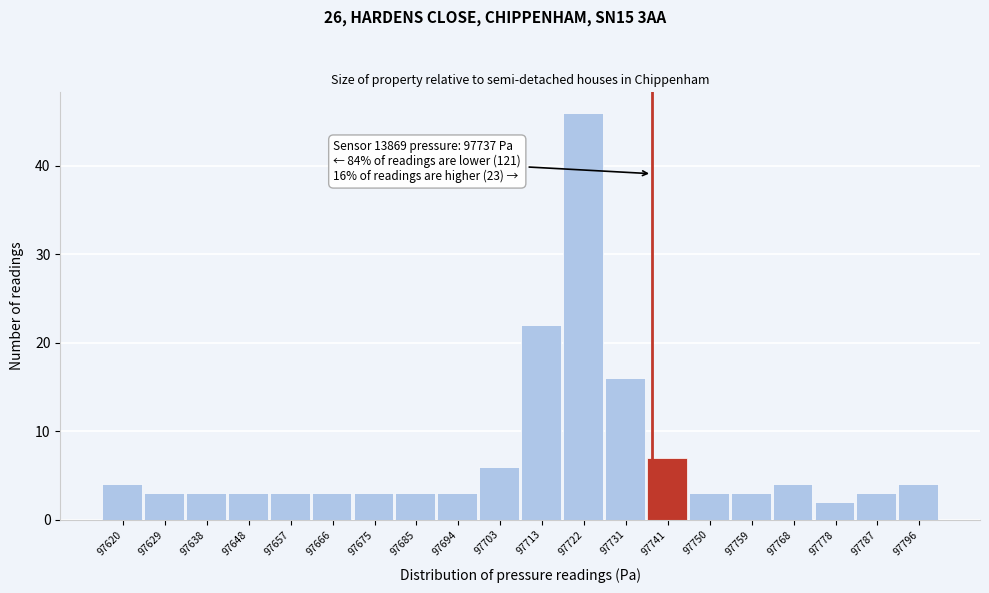

Over which range of the x-axis is the bar tallest?

97717.3 to 97726.6